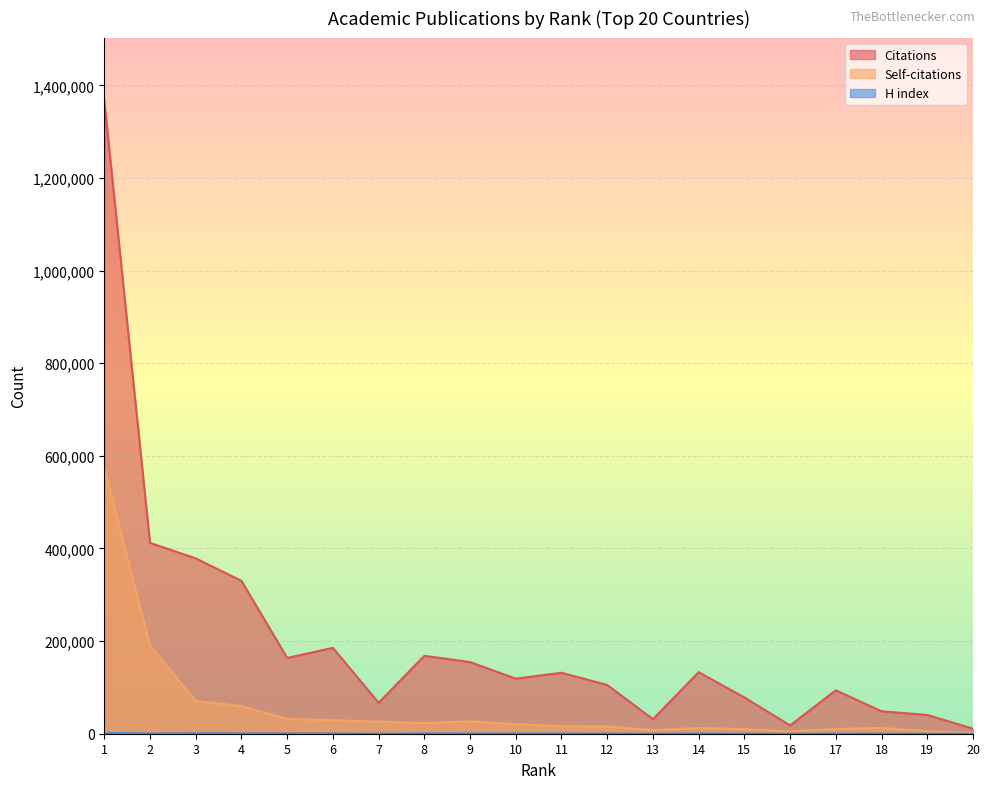

At which label is Citations closest to 688746?

2